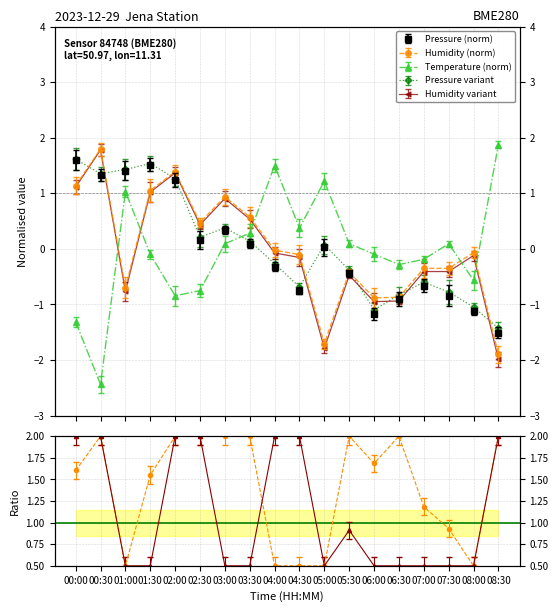

Where is the first local maximum for humidity?

00:30